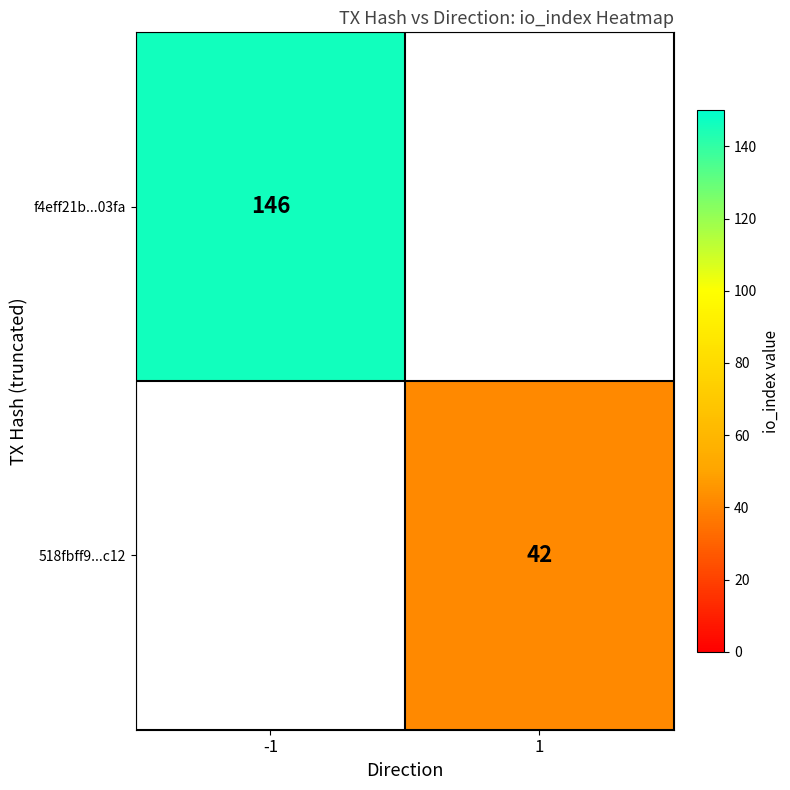

Is it true that 518fbff9...c12 equals 16 at 1?

False